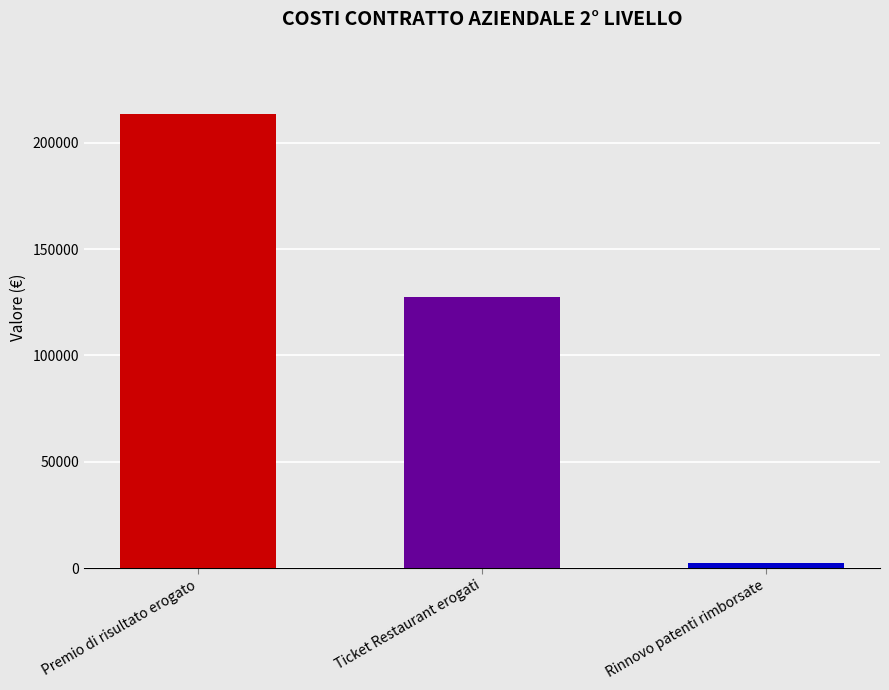

List the labels in order of value, largest first.

Premio di risultato erogato, Ticket Restaurant erogati, Rinnovo patenti rimborsate